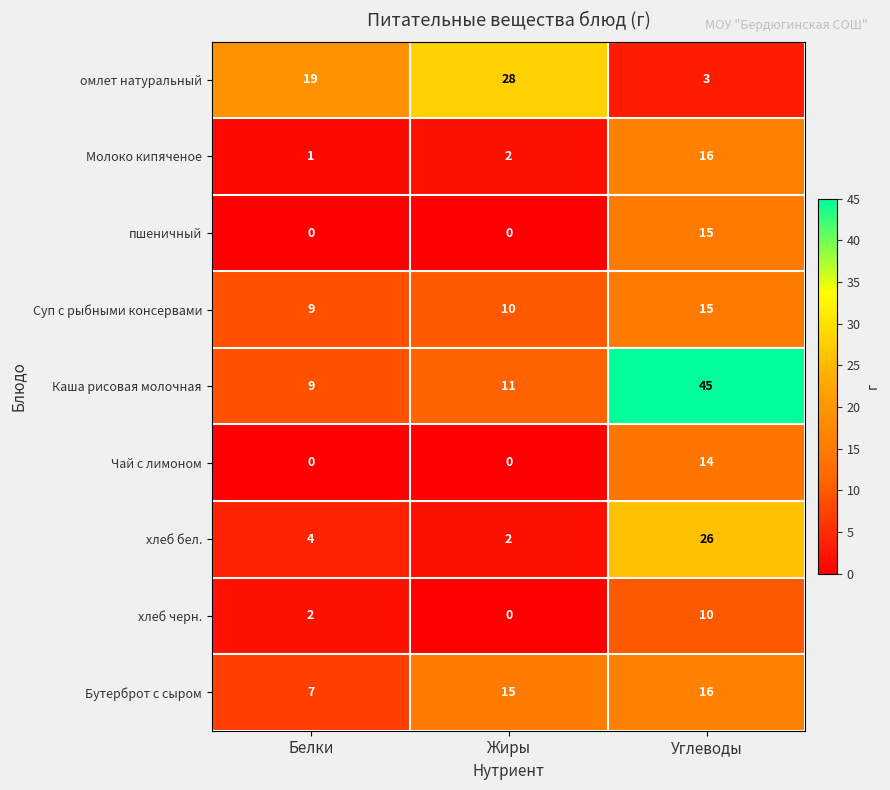

What is the sum of the Каша рисовая молочная values at Углеводы and Жиры?

56